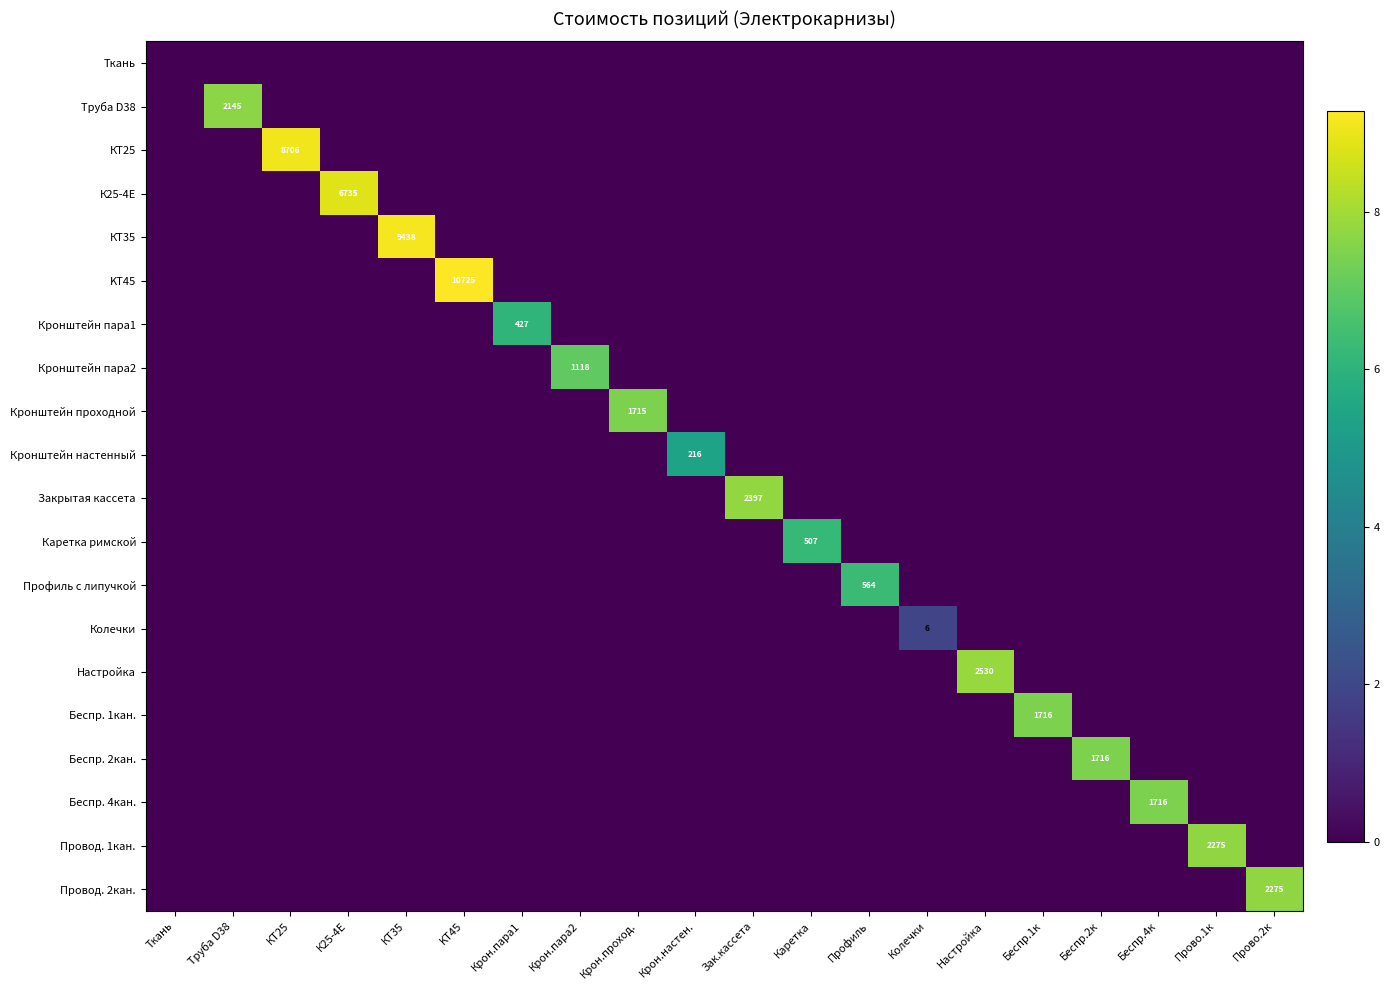

What is the difference between the maximum and minimum values in the Колечки series?

1.9